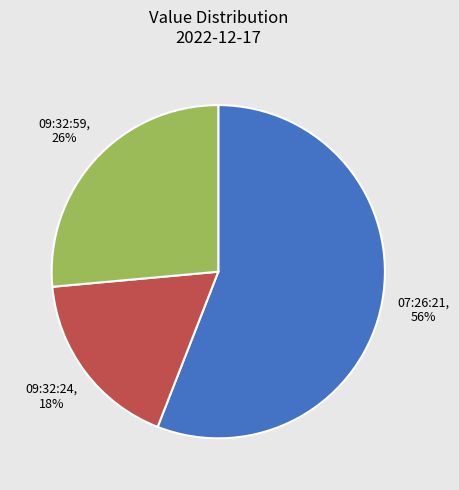

Which category has the biggest portion of the pie?

07:26:21